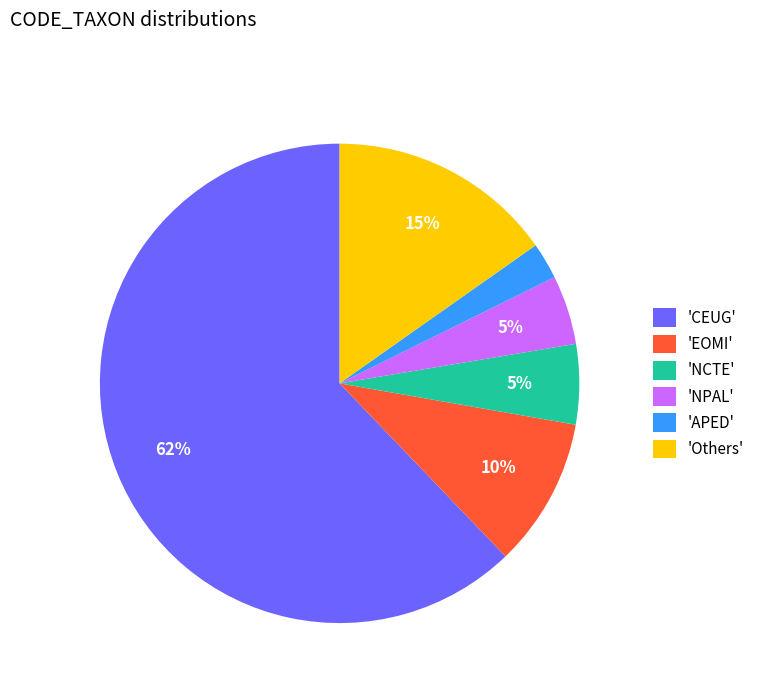

Combined, do 'EOMI' and 'APED' account for over 50%?

No